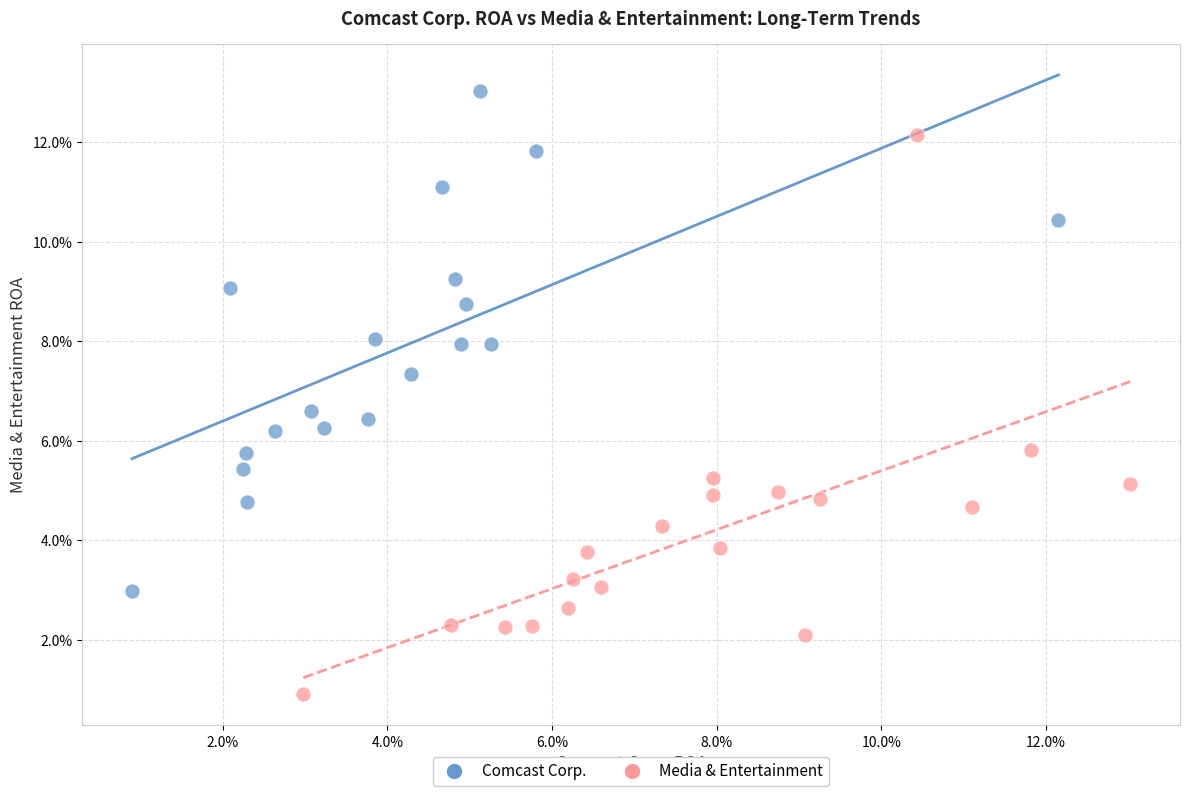

Which series contains the highest Y value?

Comcast Corp.